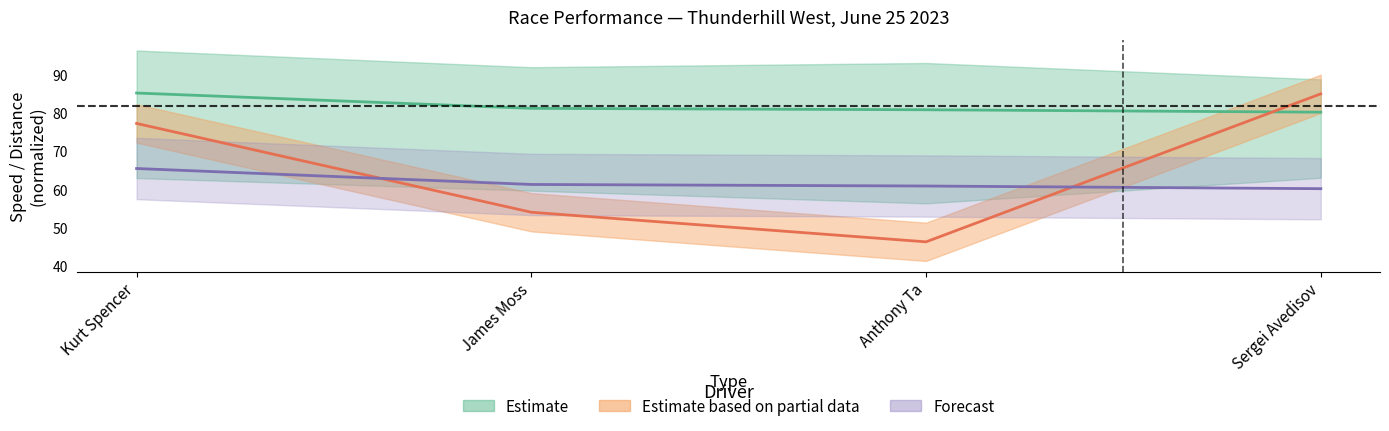

Which series has the largest range (max minus min)?

Total Laps